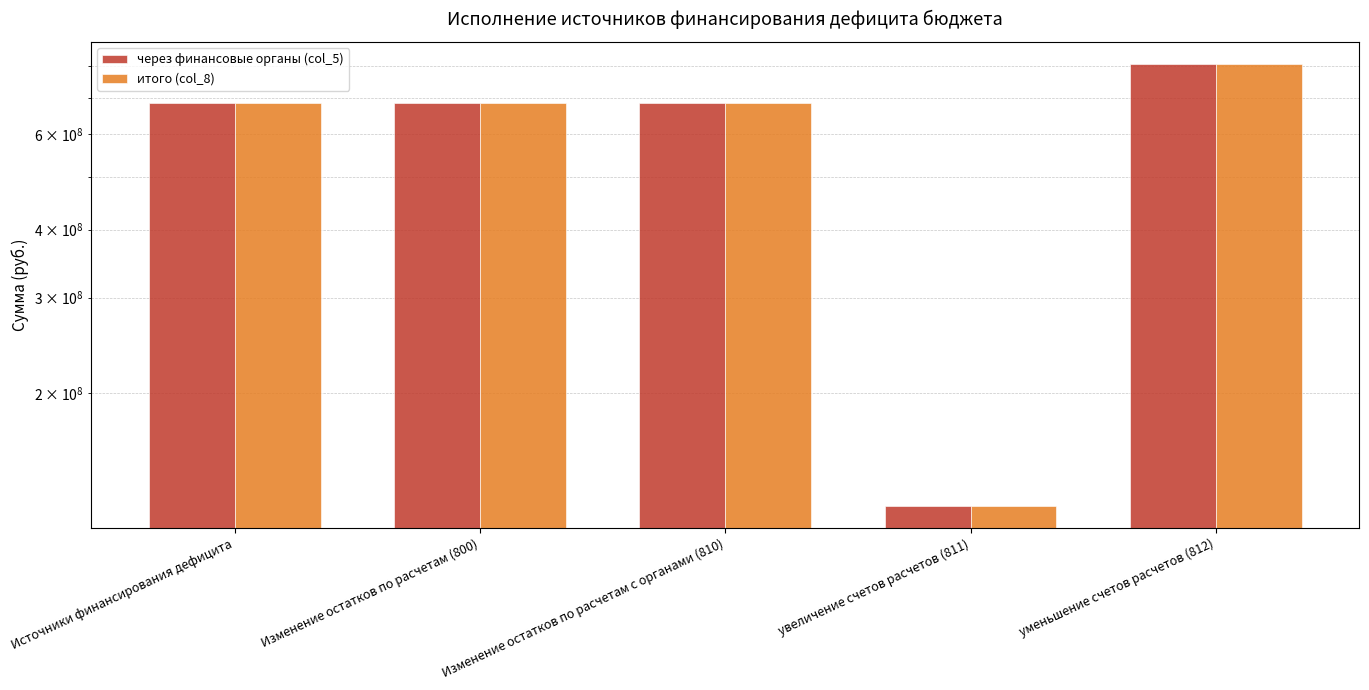

What is the average value of the через финансовые органы (col_5) series?

596189491.7